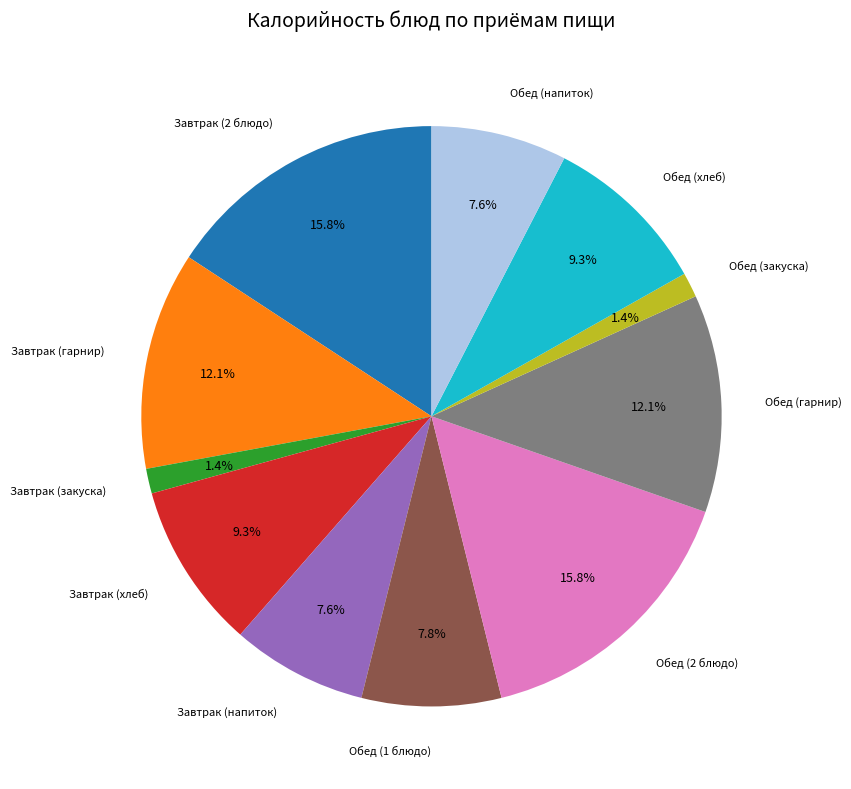

Does any single category account for the majority?

No